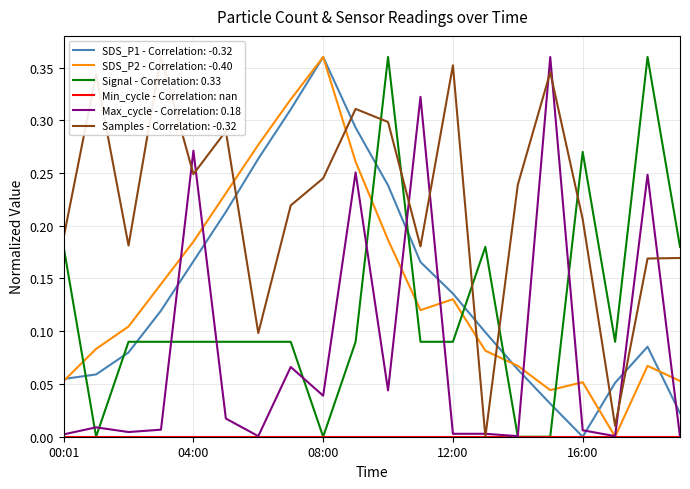

What is the highest value of the SDS_P1 series?

0.4